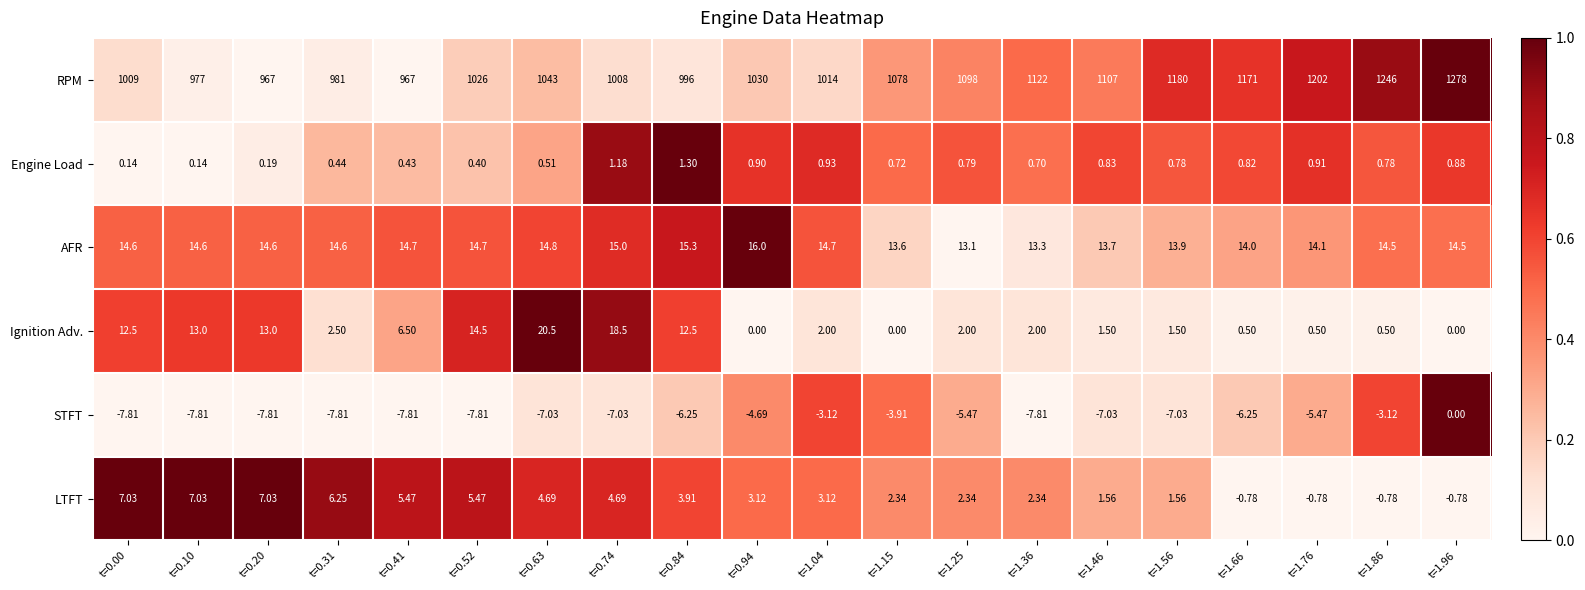

Is the value of LTFT at t=0.31 greater than the value of Engine Load at t=0.84?

Yes